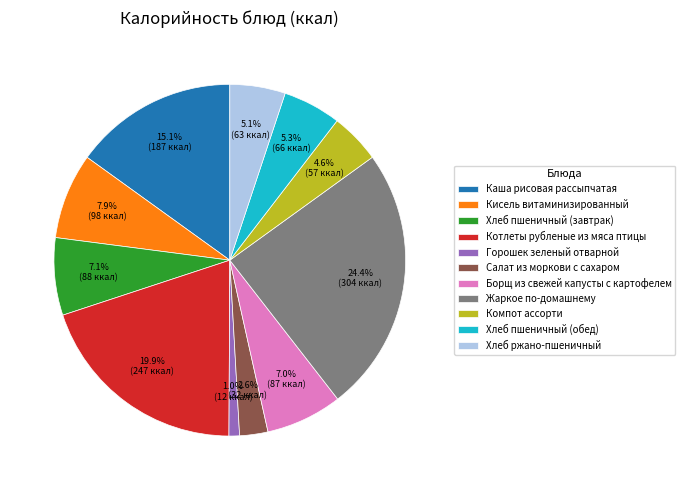

What is the largest slice in the pie chart?

Жаркое по-домашнему